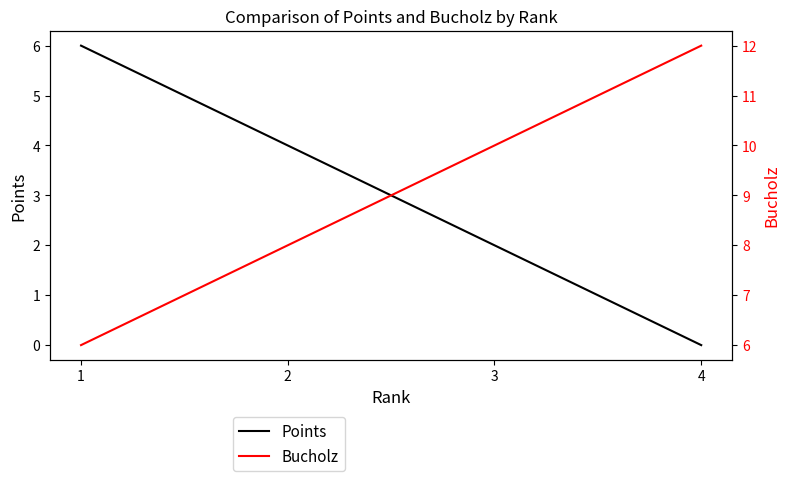

True or false: Bucholz has more than 1 interior local peaks.

False